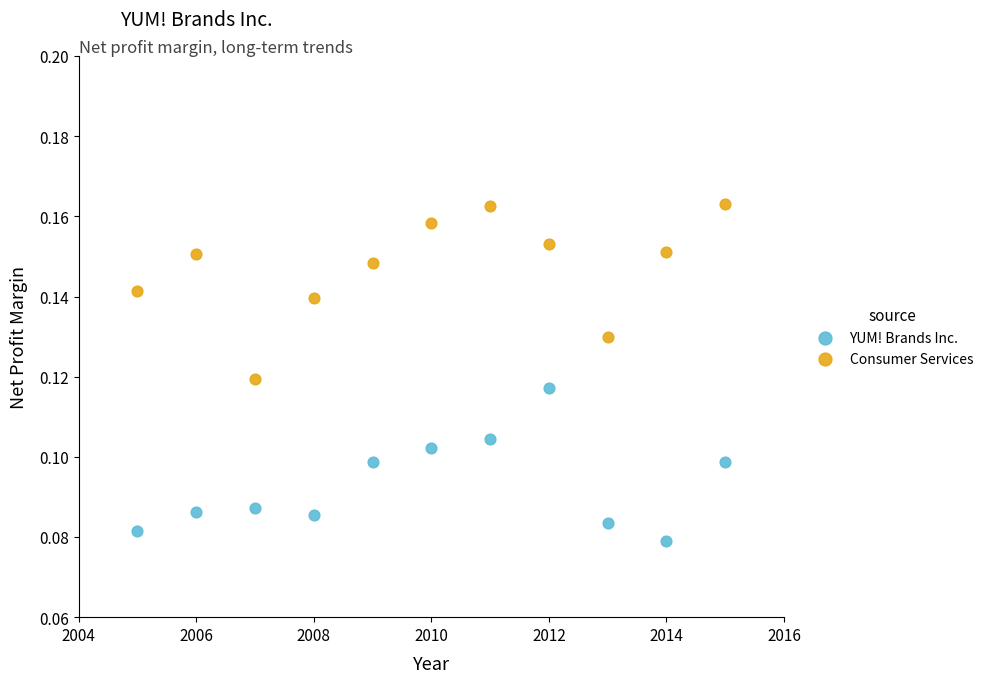

Which series has the largest Y range (max minus min)?

Consumer Services